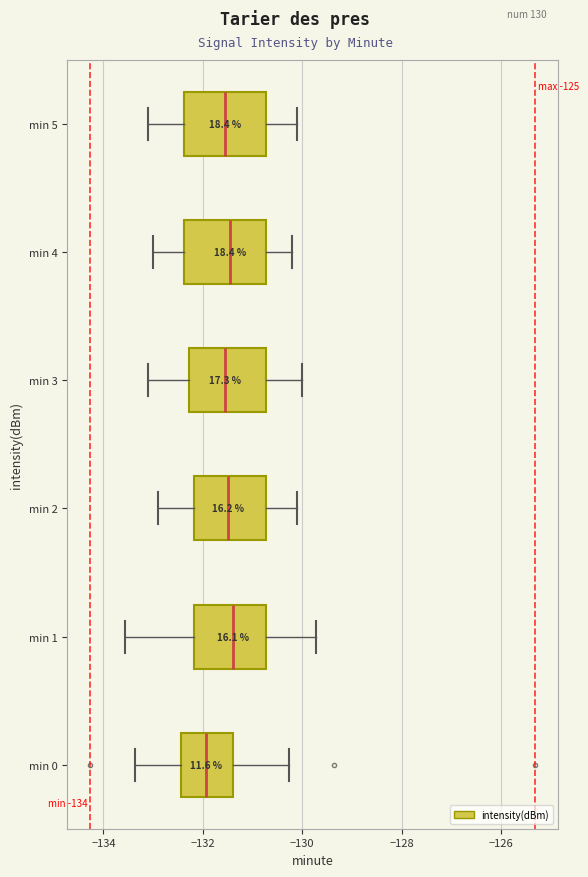

Which box has the furthest to the left median line?

min 0